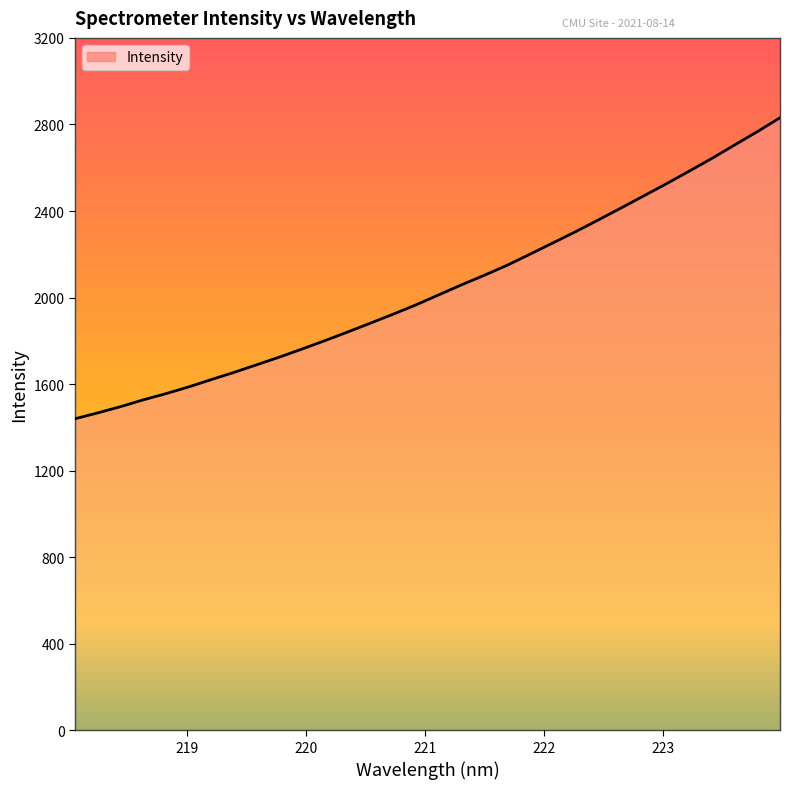

Count the number of categories in the chart.

32